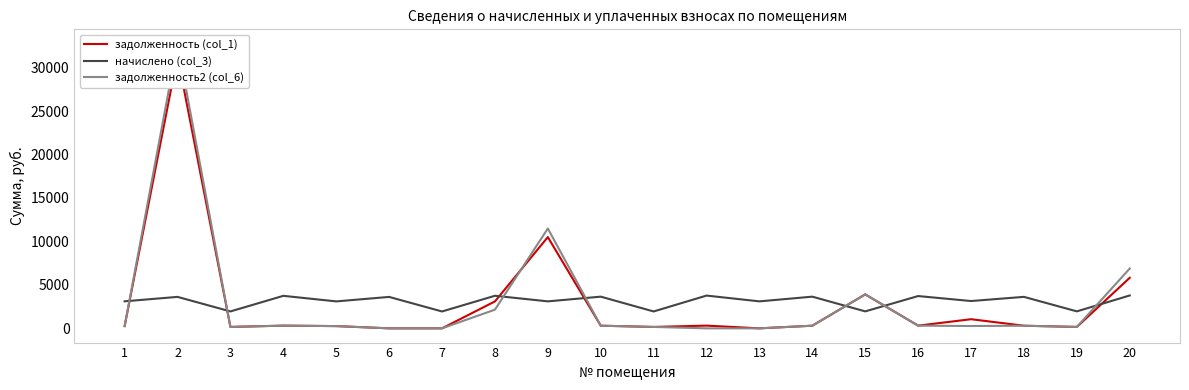

In задолженность (col_1), how many points are lower than both neighbors (excluding endpoints)?

5